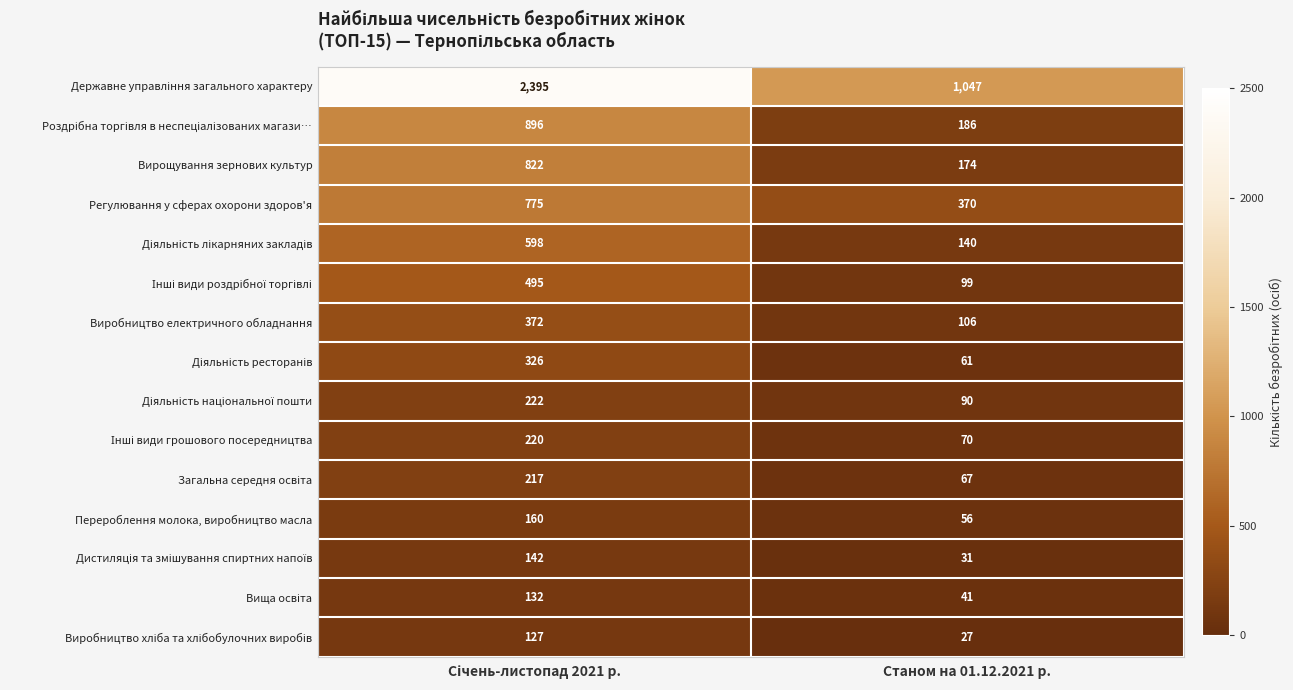

What is the average value of the Вирощування зернових культур series?

498